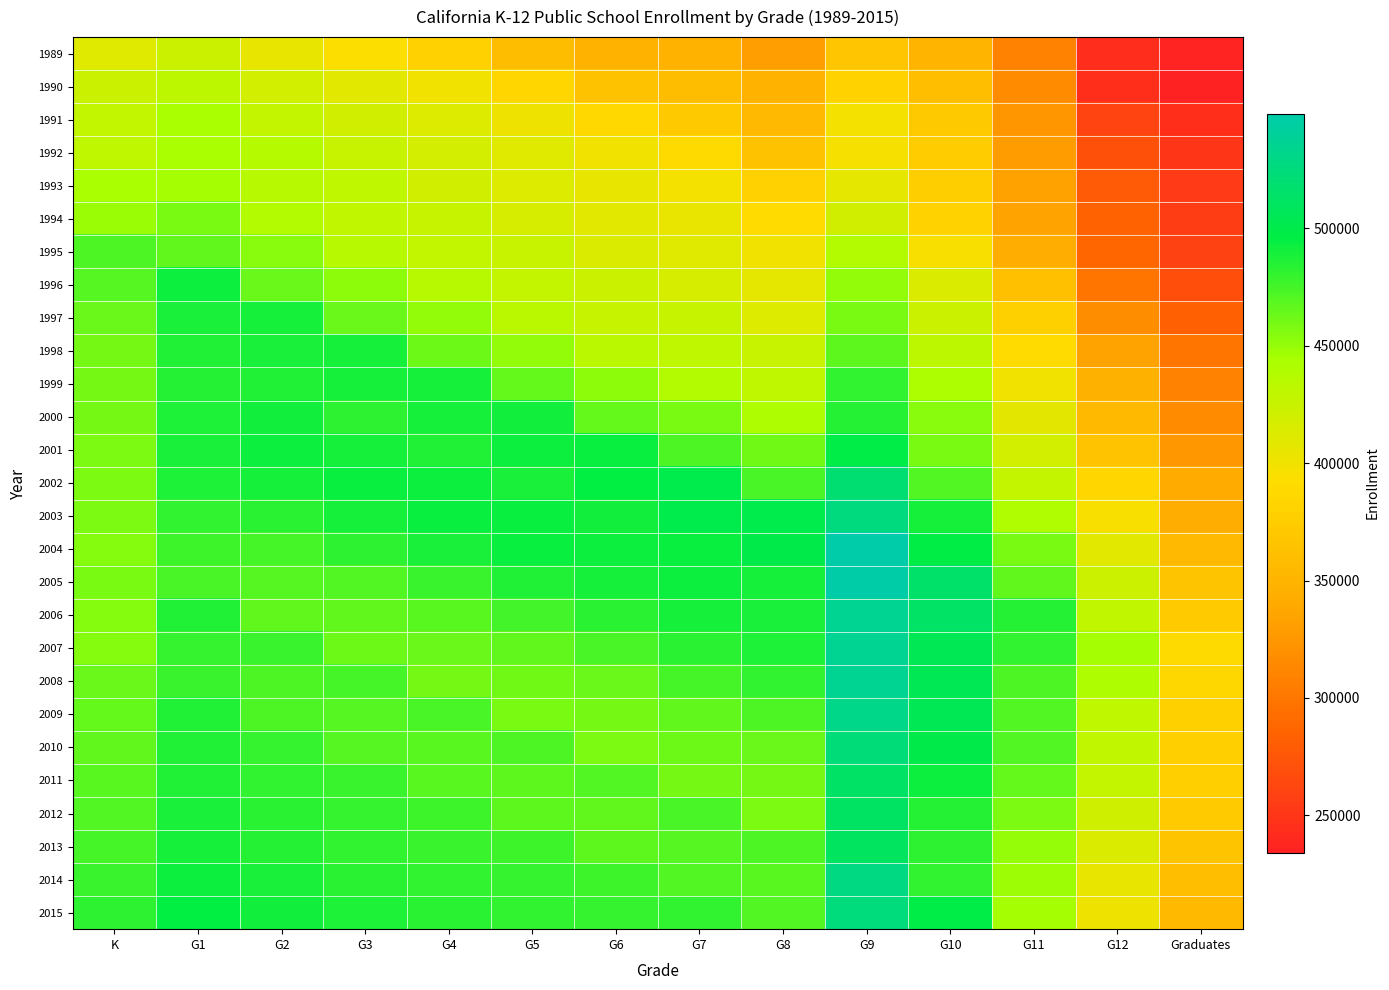

How many categories are shown in the chart?

14